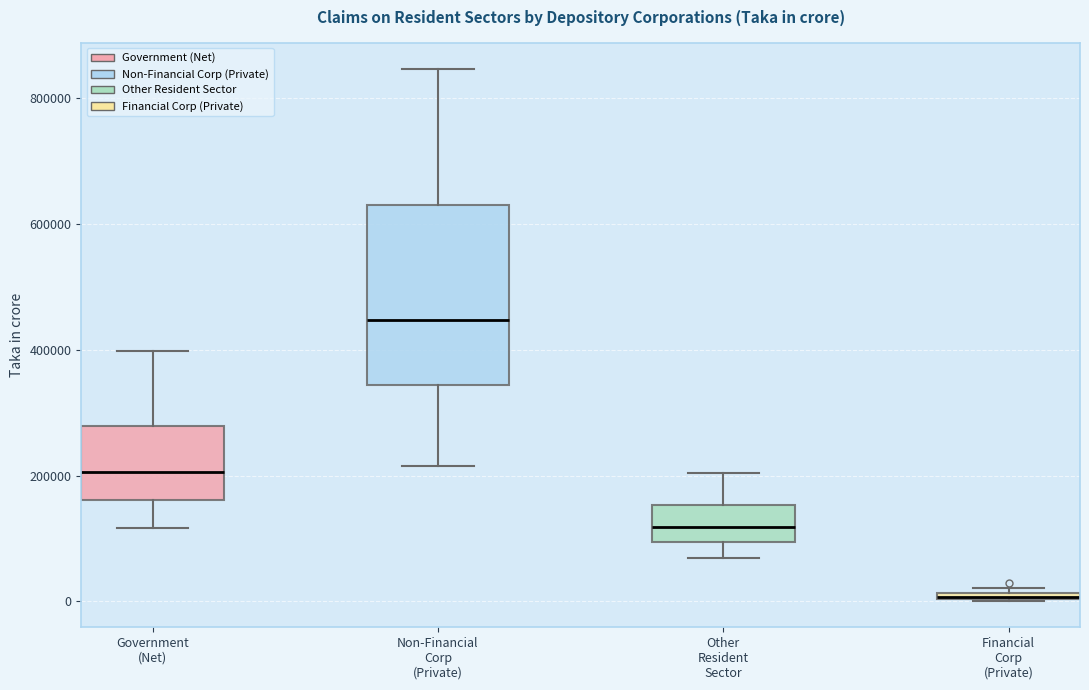

Comparing the boxes themselves (not the whiskers), which one is the tallest?

Non-Financial Corp (Private)